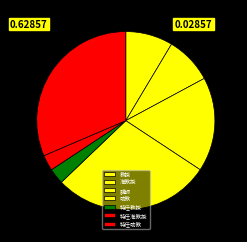

What is the change in value from 助教 to 特任准教授?

-9